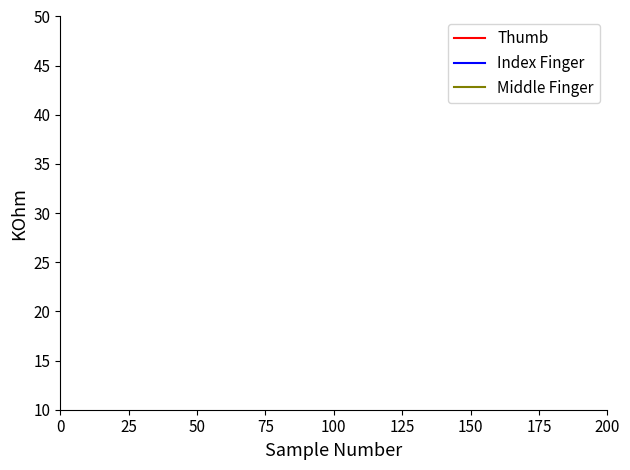

True or false: Index Finger and Middle Finger cross at least once.

False